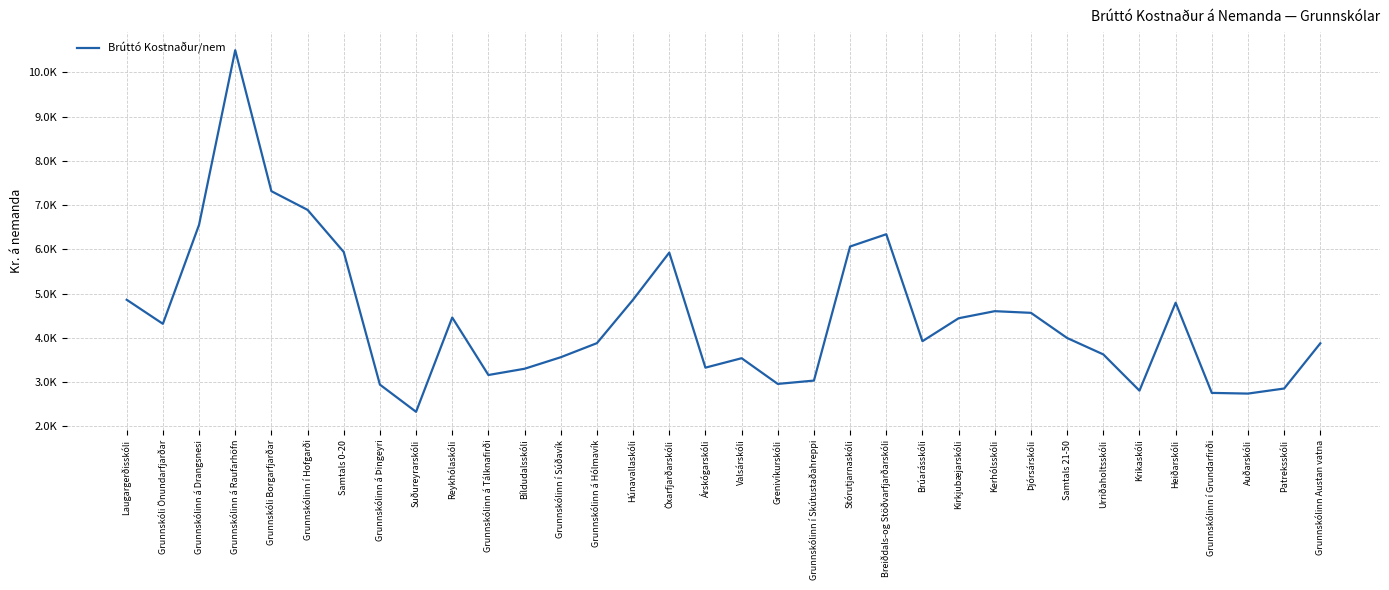

What is the sum of all values?

151048.8